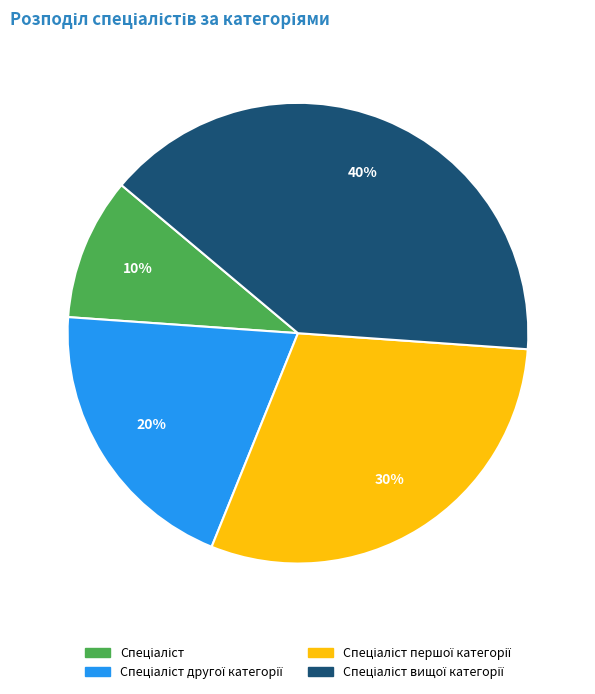

To the nearest percent, what is the difference between the largest and smallest slice percentages?

30%